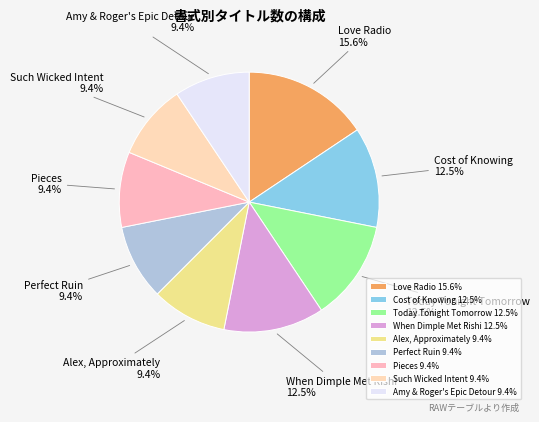

Do Amy & Roger's Epic Detour and Cost of Knowing together represent more than half of the pie?

No